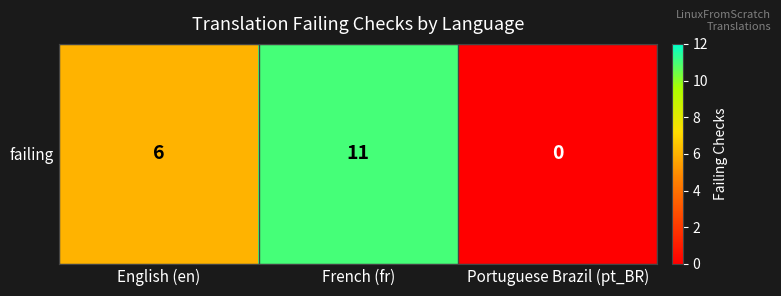

Between Portuguese Brazil (pt_BR) and English (en), which is larger?

English (en)